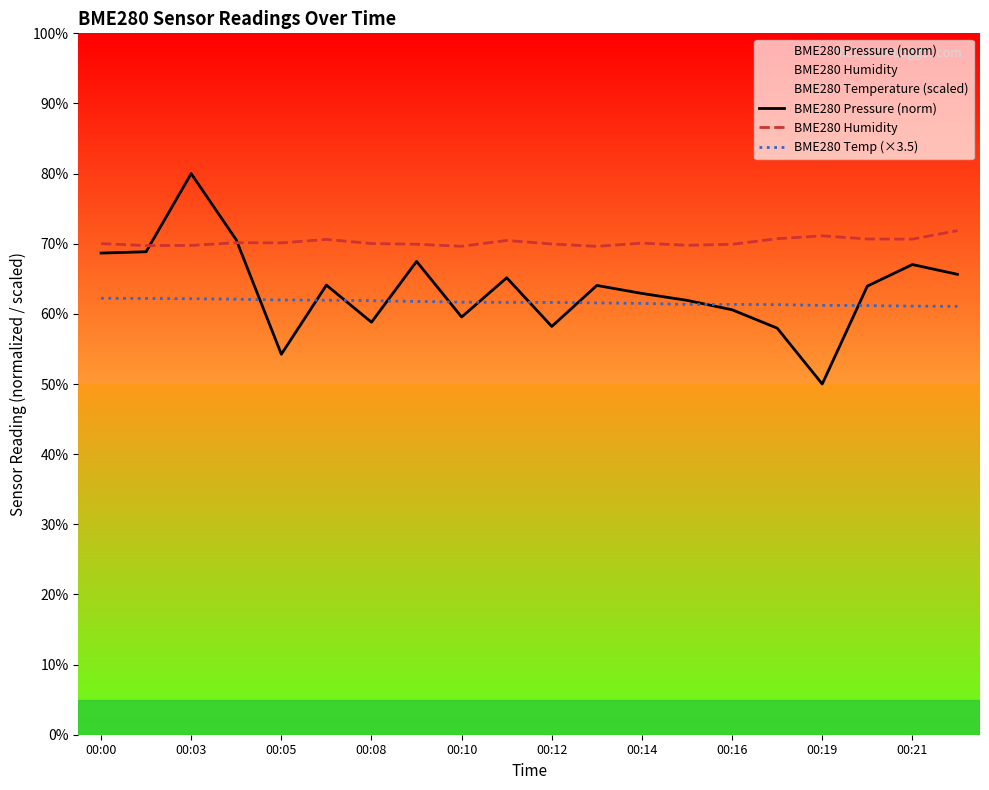

True or false: BME280 Temp (×3.5) has a value of 61.4 at 00:16.

True